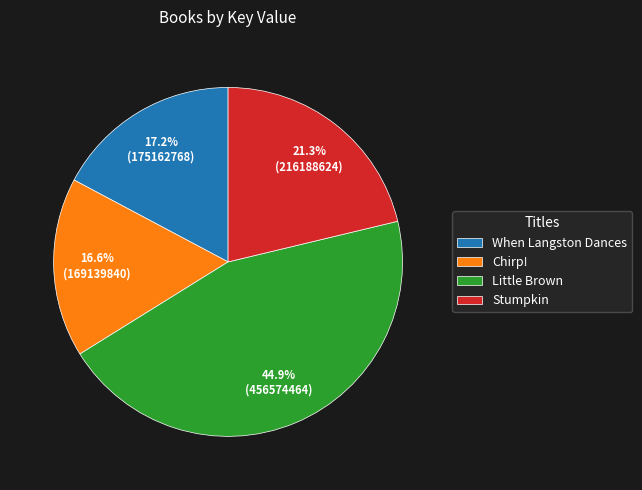

Is it true that When Langston Dances is 17% of the pie?

True